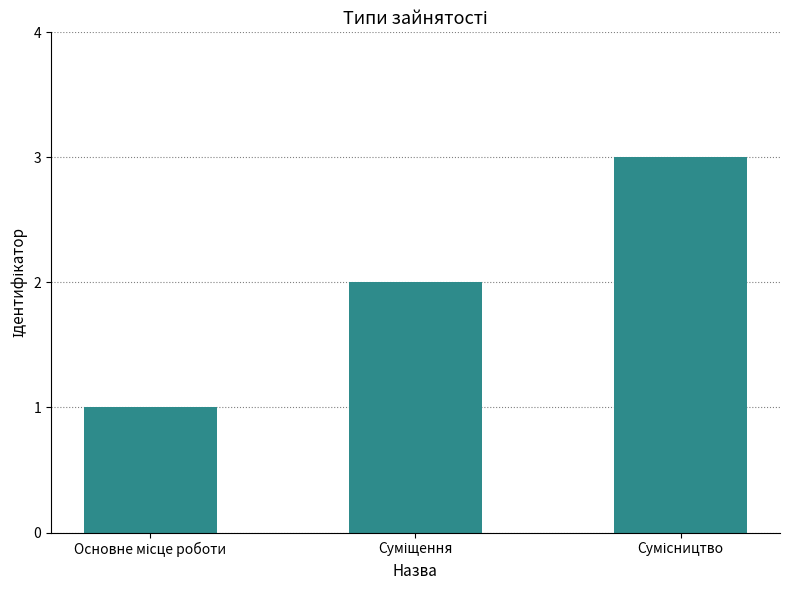

What is the maximum value shown in the chart?

3